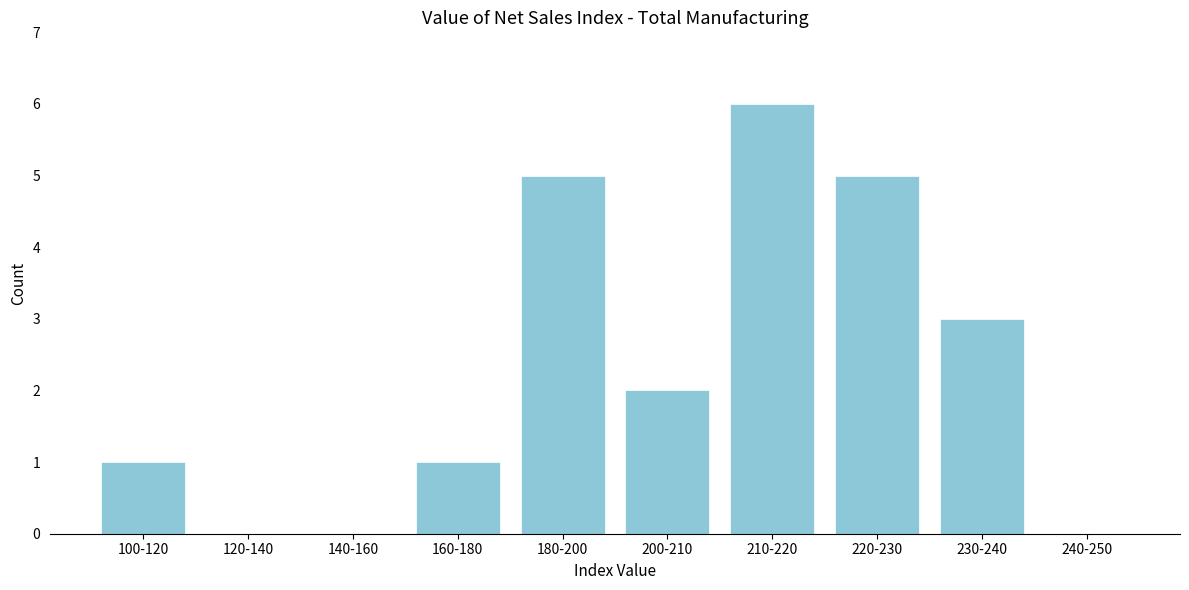

Reading right to left, extract all data points from this chart.

240-250=0	230-240=3	220-230=5	210-220=6	200-210=2	180-200=5	160-180=1	140-160=0	120-140=0	100-120=1